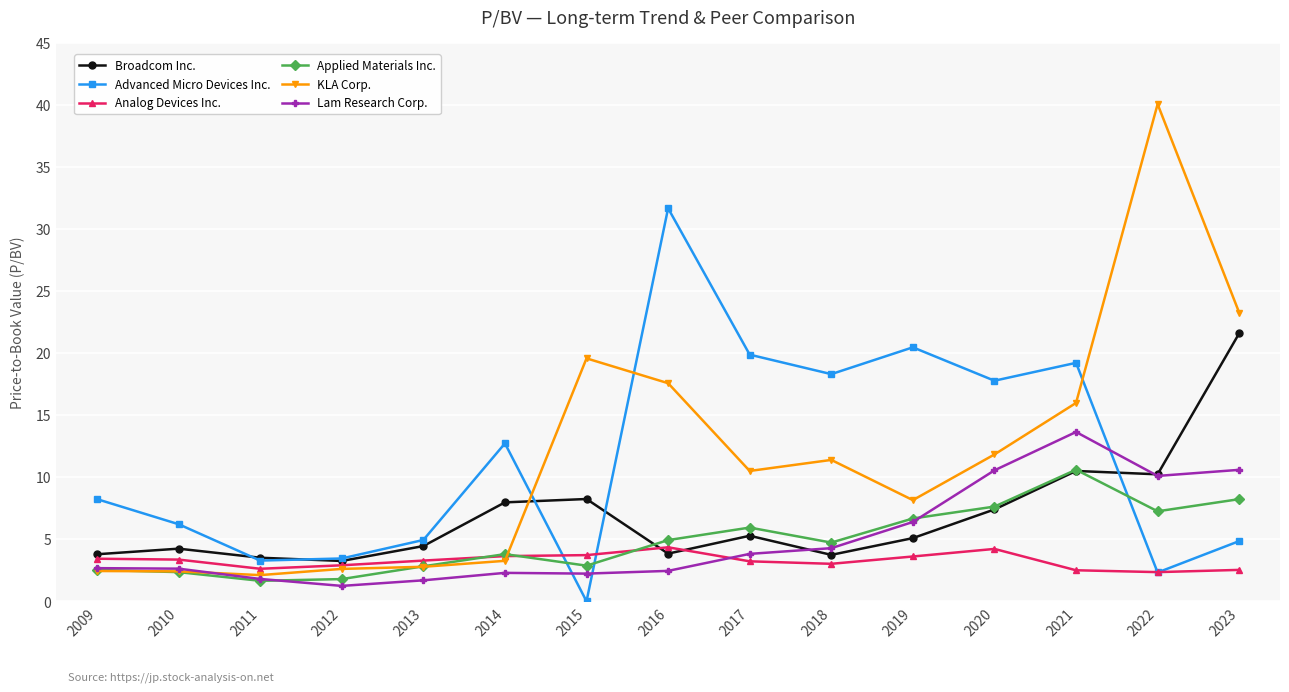

Where does the Analog Devices Inc. series first go above 3?

2009